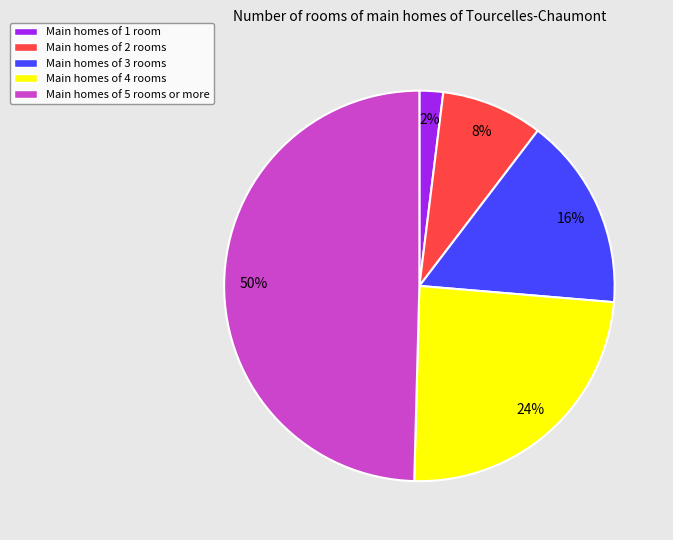

To the nearest percent, what is the difference between the largest and smallest slice percentages?

48%